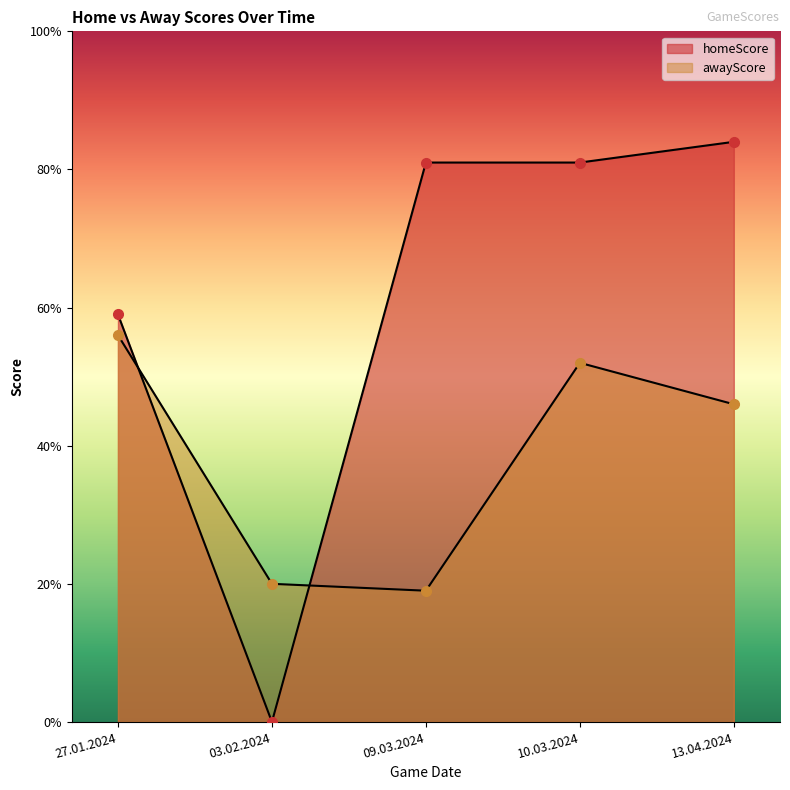

Rank the series by their average value, from highest to lowest.

homeScore, awayScore